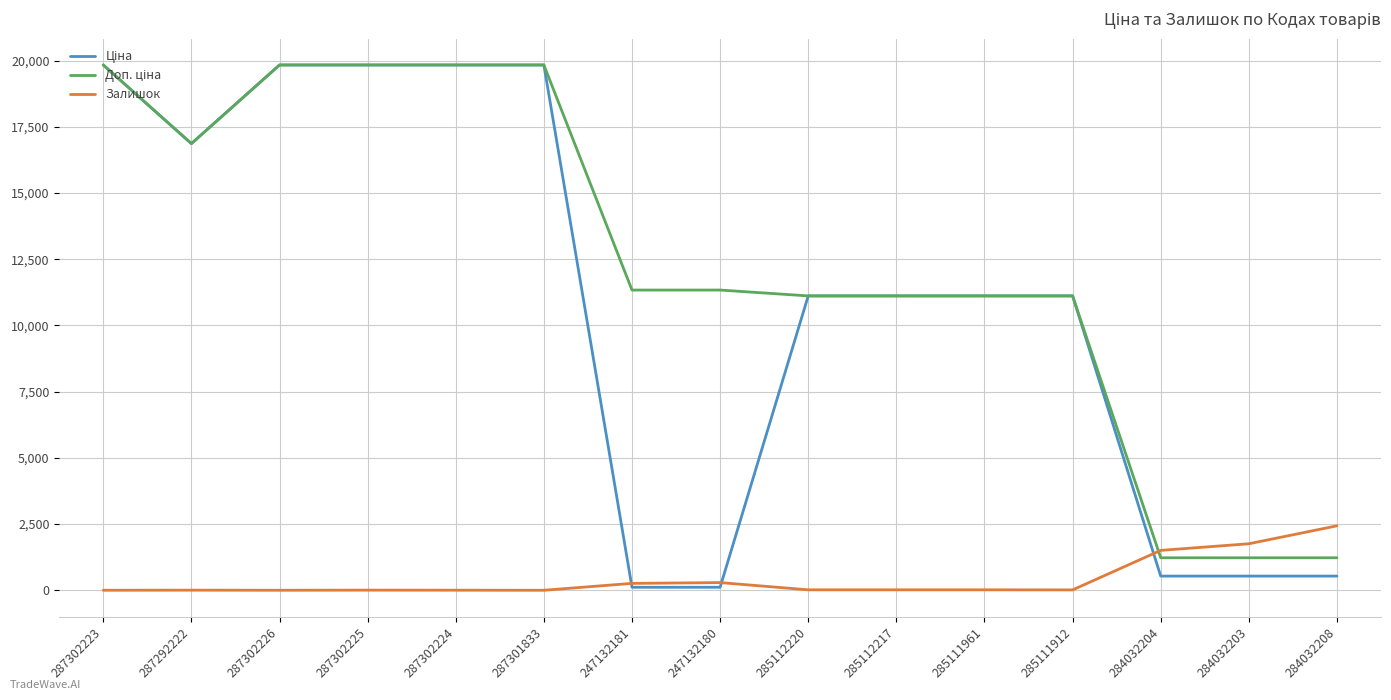

What is the difference between the maximum and minimum values in the Залишок series?

2433.0